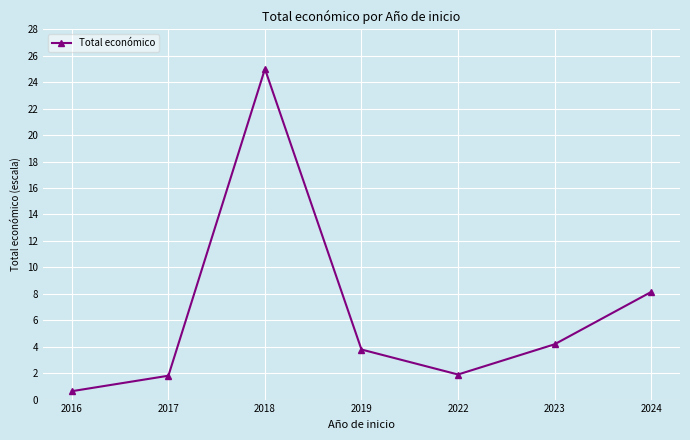

Which label corresponds to the largest value in the chart?

2018